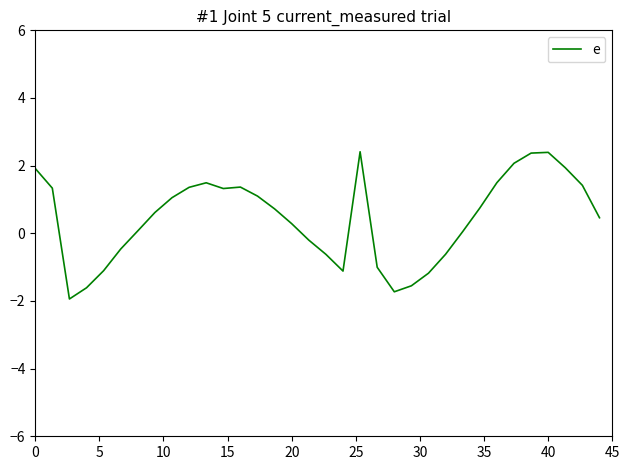

What is the difference between the maximum and minimum values?

4.4